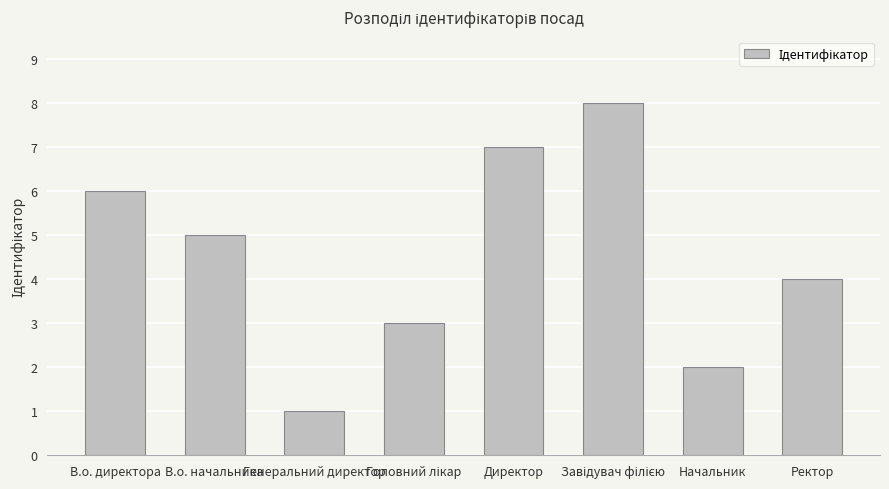

What is the ratio of the value at В.о. начальника to the value at Генеральний директор?

5.0